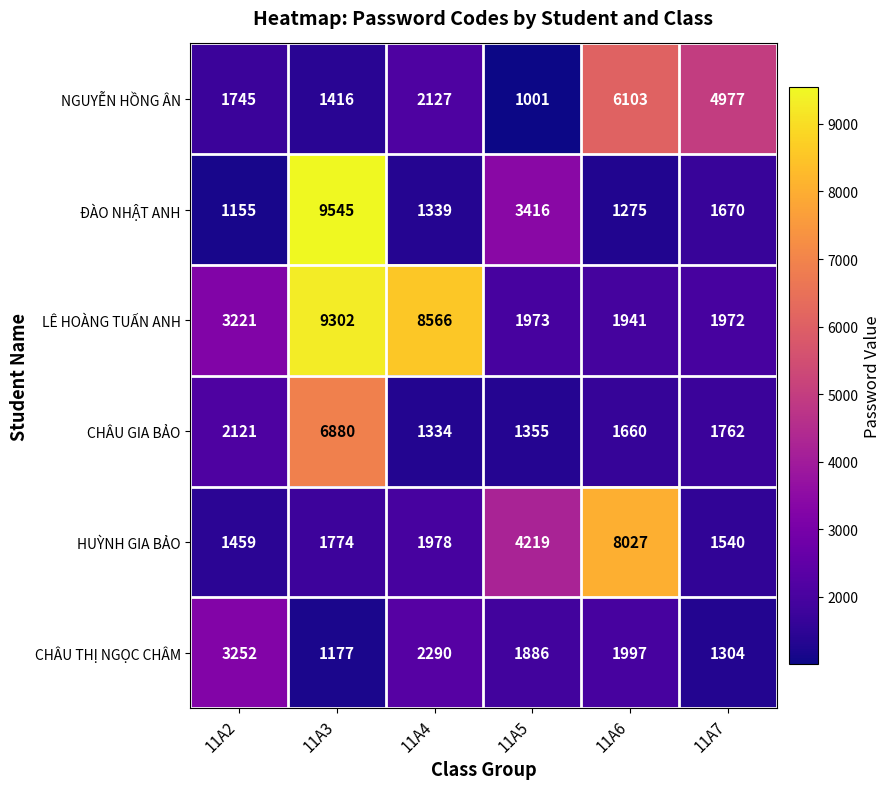

At which category is the sum across all series the highest?

11A3